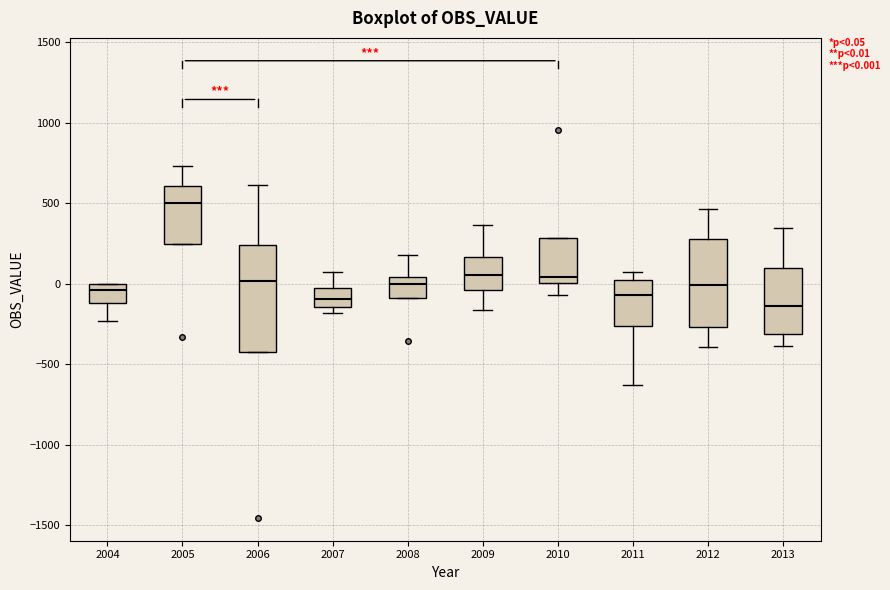

Comparing the boxes themselves (not the whiskers), which one is the tallest?

2006